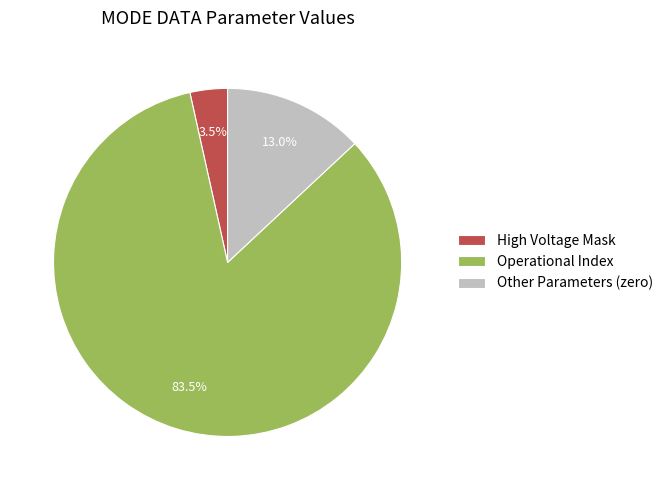

How much of the chart is everything except Other Parameters (zero)?

87.0%